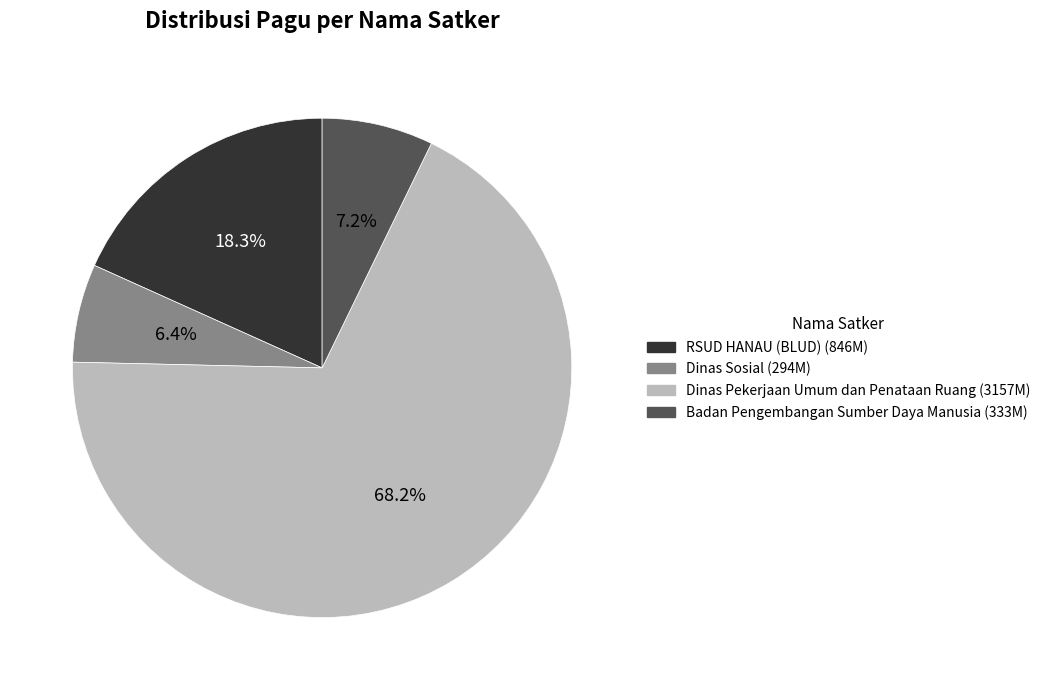

Is there any slice that represents more than half of the pie?

Yes